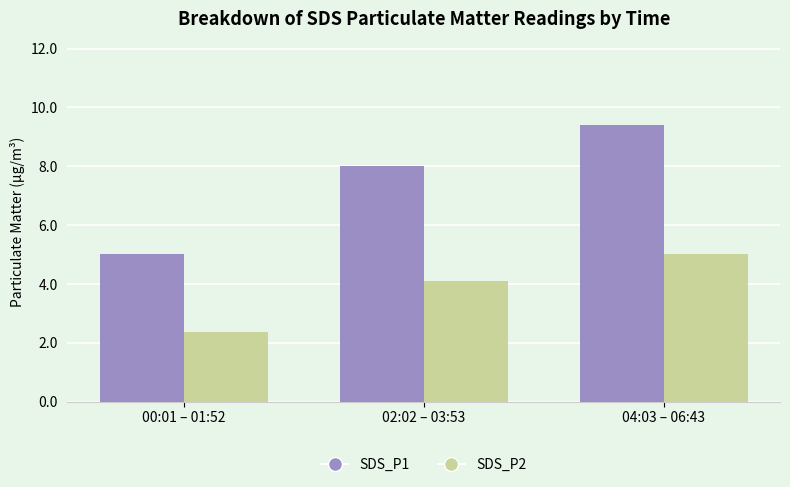

List the series in order of their peak value, lowest first.

SDS_P2, SDS_P1